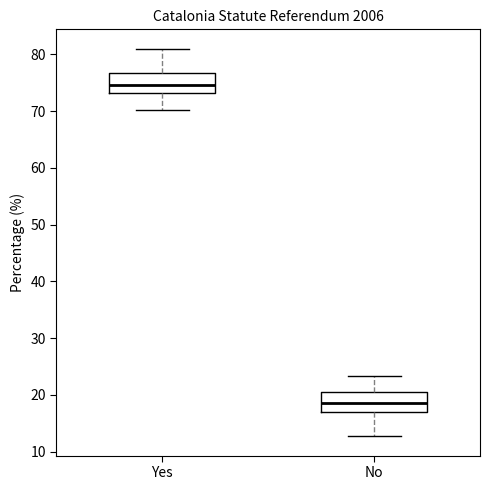

Reading left to right, read every box against the y-axis: the position of its median line, the range the box covers, and the ends of its whiskers. The values are not printed on the chart, so give them approximately, as read against the axis.

Yes: median 75, box 73 to 77, whiskers 70 to 81
No: median 19, box 17 to 20, whiskers 13 to 23